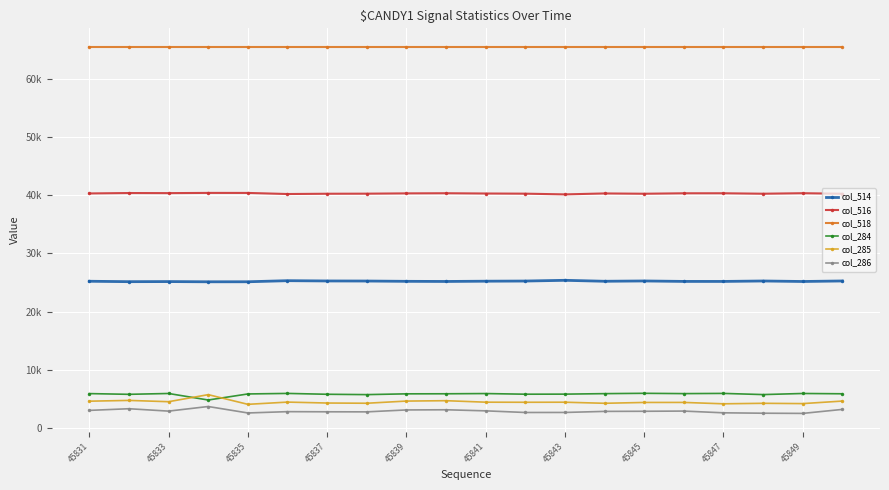

What is the difference between the second highest and minimum values in the col_514 series?

191